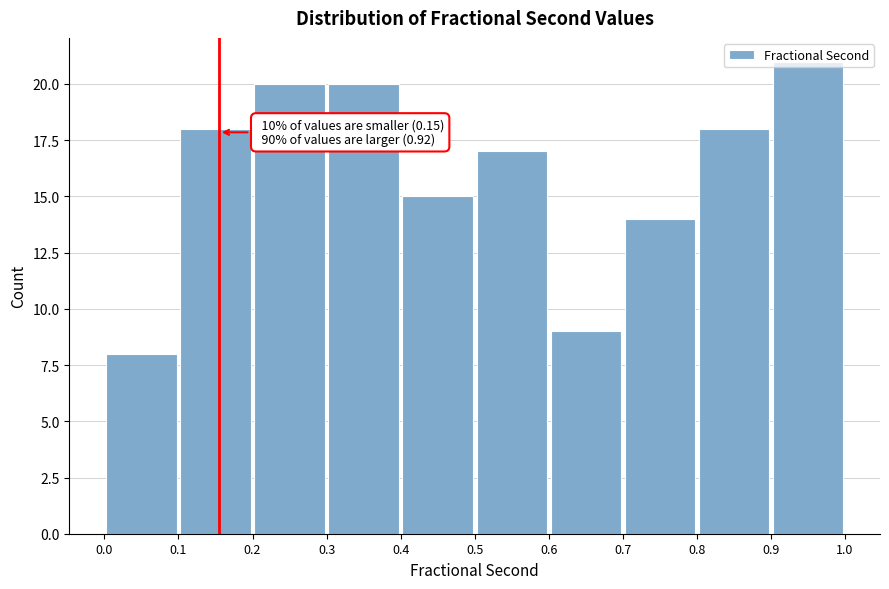

Which range on the x-axis has the tallest bar?

0.9 to 1.0